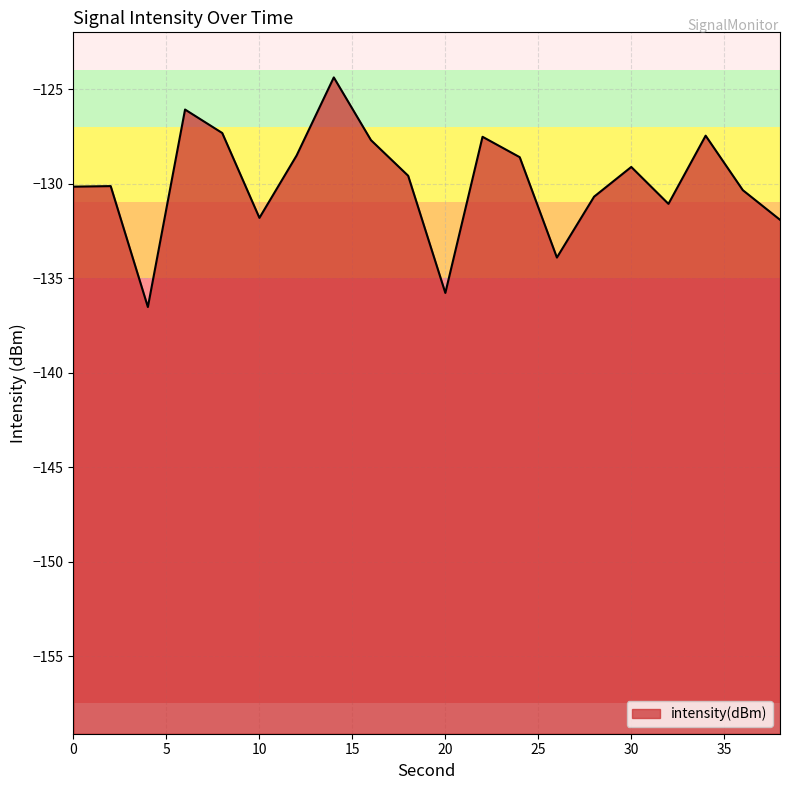

Which category has the highest value across all series?

14